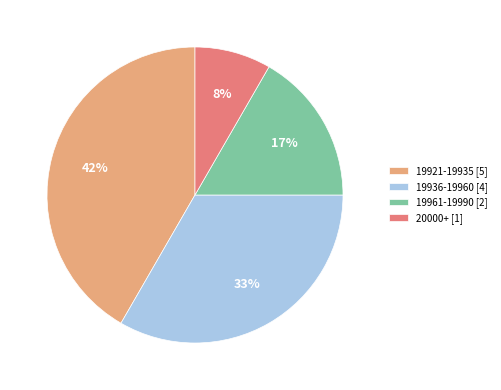

Which has a higher value, 19921-19935 [5] or 20000+ [1]?

19921-19935 [5]